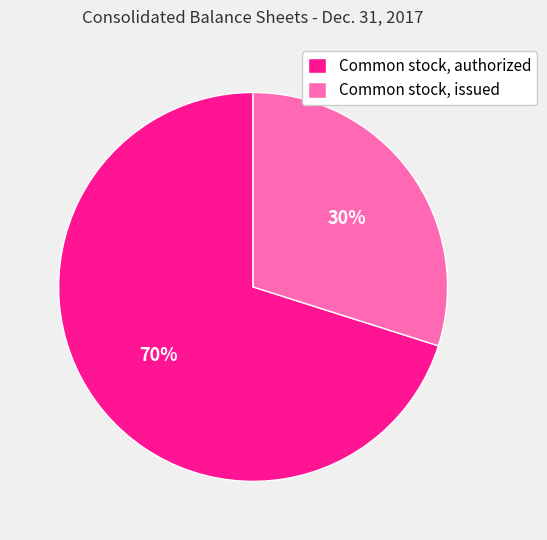

Which slice is the smallest?

Common stock, issued